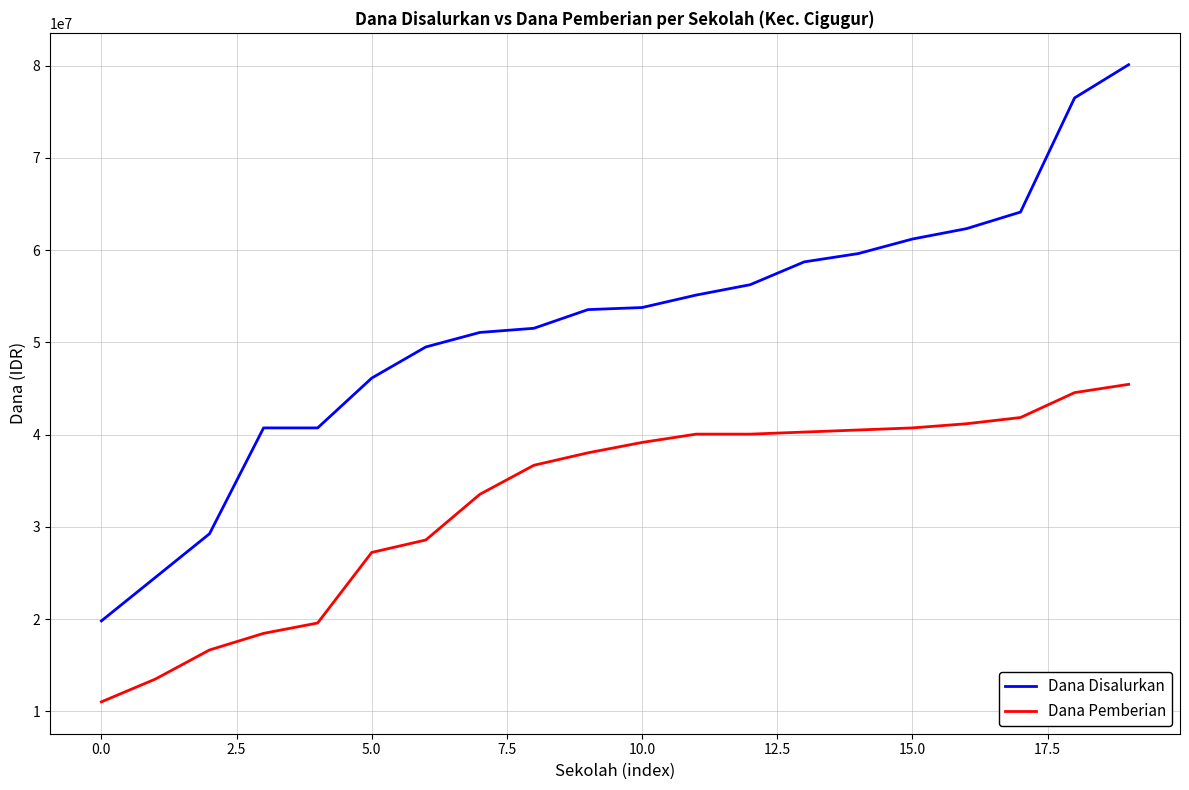

True or false: Dana Disalurkan and Dana Pemberian intersect in this chart.

False